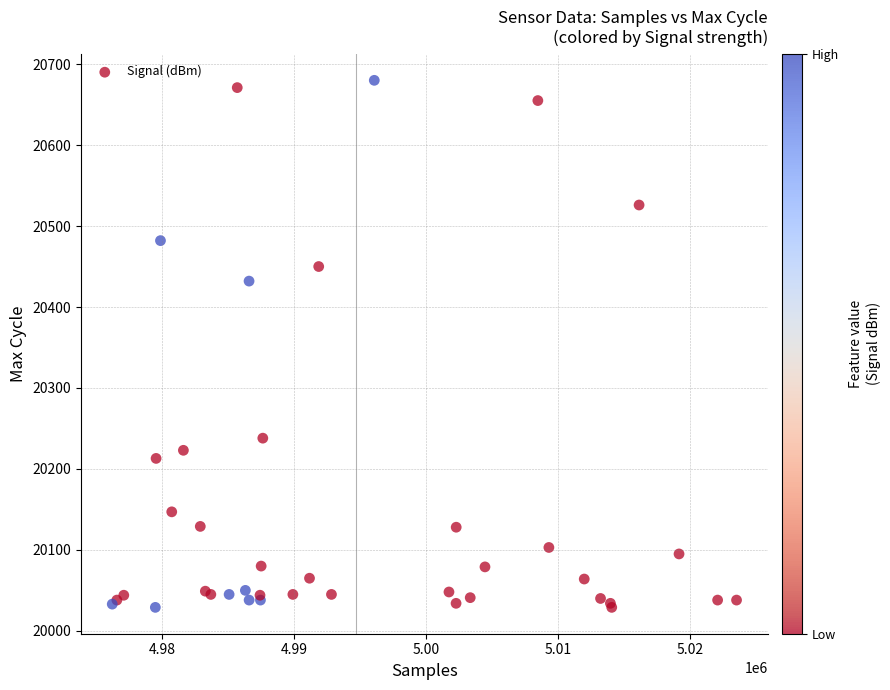

What Y value in the scatter plot is closest to 20354?

20432